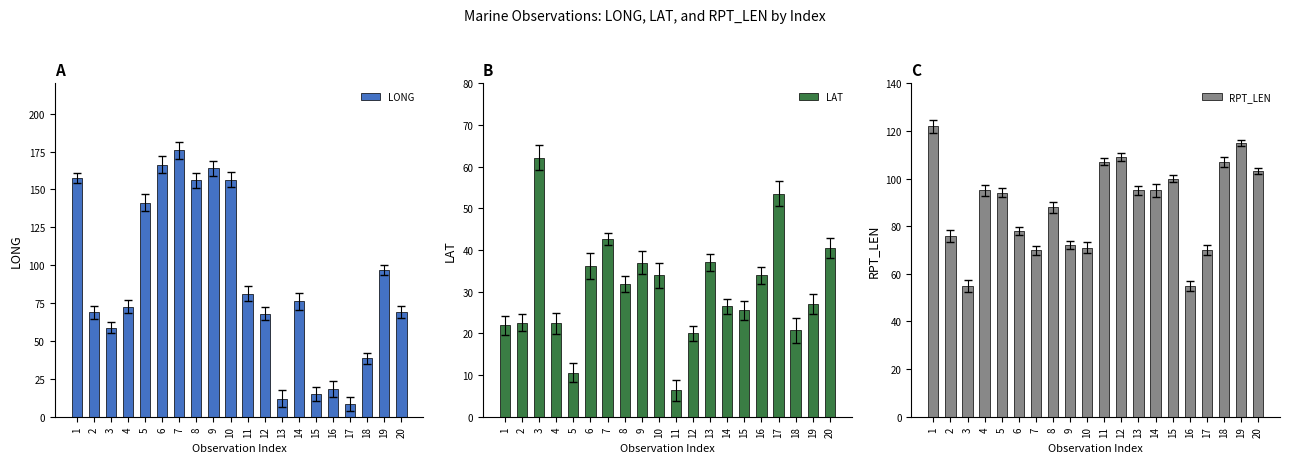

At which label is RPT_LEN closest to 88?

8